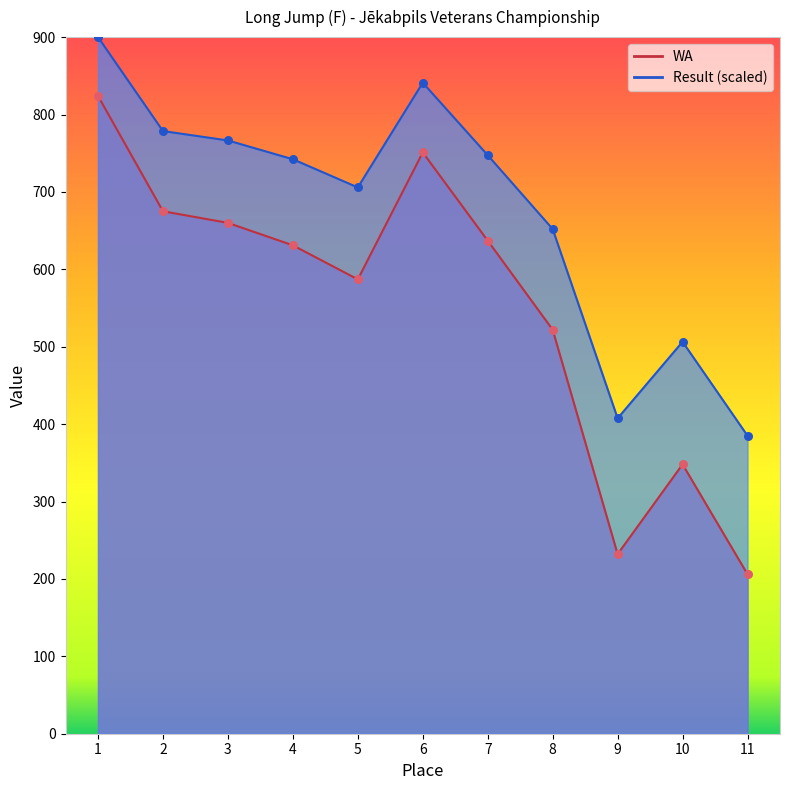

Is the value of Result at 6 greater than the value of WA at 8?

Yes